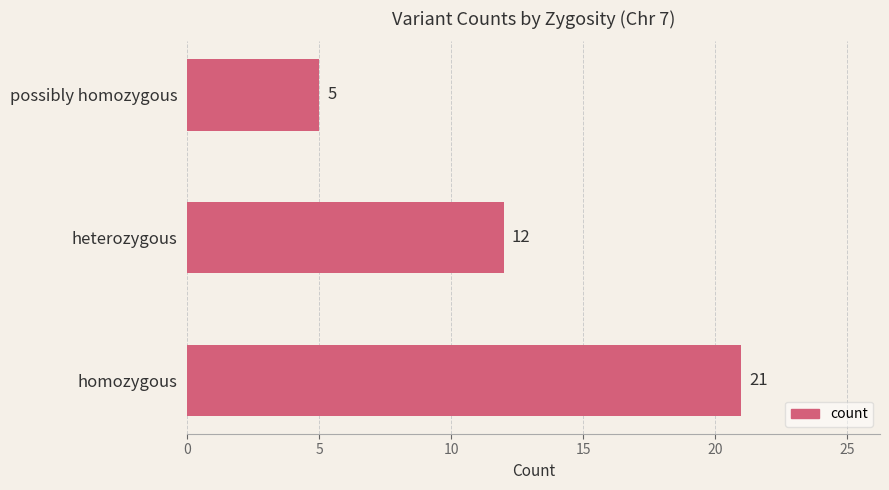

At which category does the chart reach its minimum across all series?

possibly homozygous